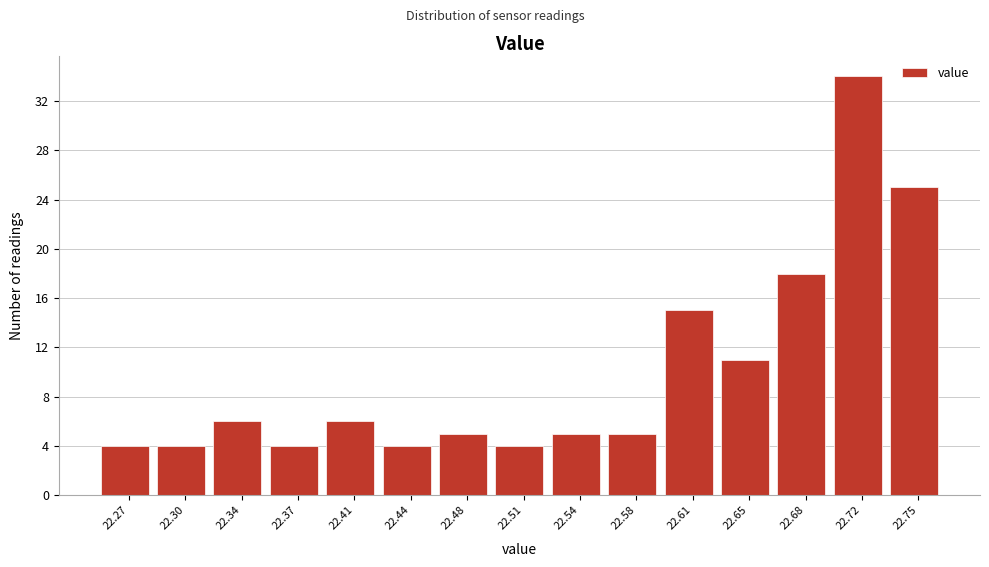

Reading left to right, list every bar in this chart as the range it spans on the x-axis followed by its height. Neither the bar edges nor the heights are printed on the chart, so give them approximately, as read against the axes.

22.250 to 22.285: 4
22.285 to 22.320: 4
22.320 to 22.355: 6
22.355 to 22.390: 4
22.390 to 22.425: 6
22.425 to 22.460: 4
22.460 to 22.495: 5
22.495 to 22.525: 4
22.525 to 22.560: 5
22.560 to 22.595: 5
22.595 to 22.630: 15
22.630 to 22.665: 11
22.665 to 22.700: 18
22.700 to 22.735: 34
22.735 to 22.770: 25